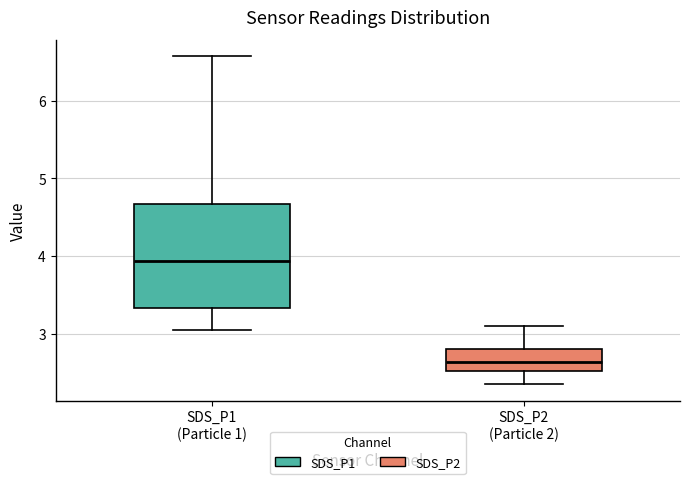

Which box has the lowest median line?

SDS_P2 (Particle 2)